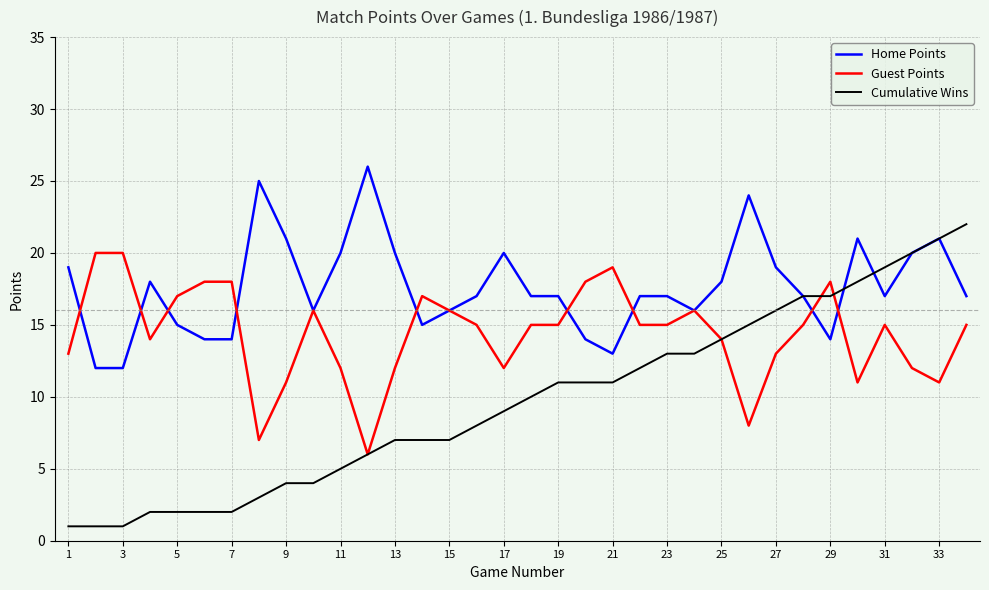

What is the sum of all Guest Points values?

489